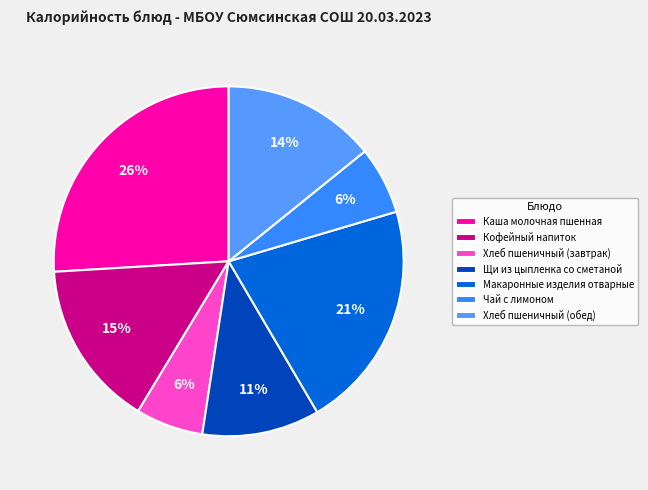

What portion of the pie excludes Хлеб пшеничный (завтрак)?

93.8%